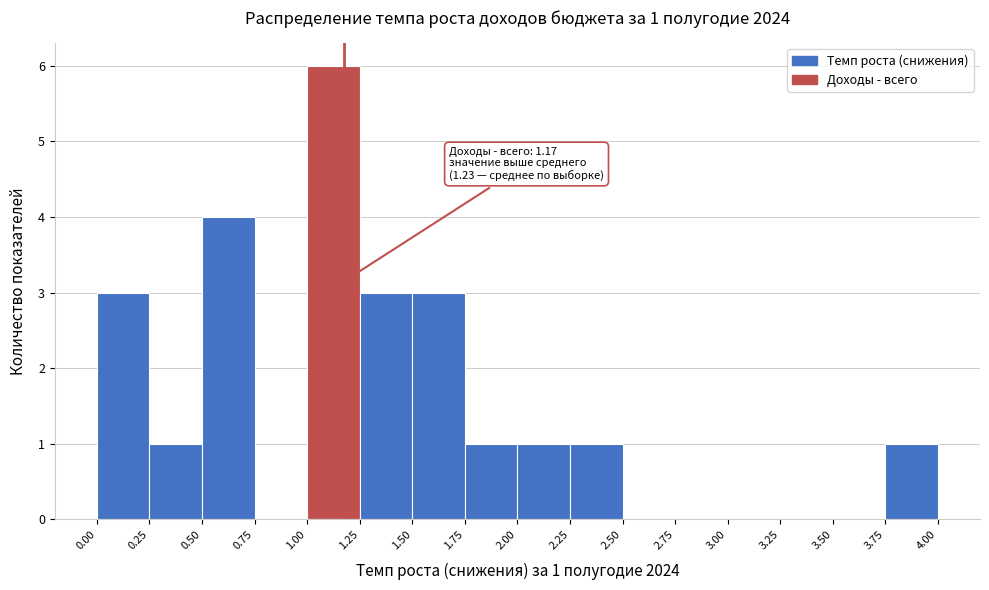

Over which range of the x-axis is the bar tallest?

1.00 to 1.25